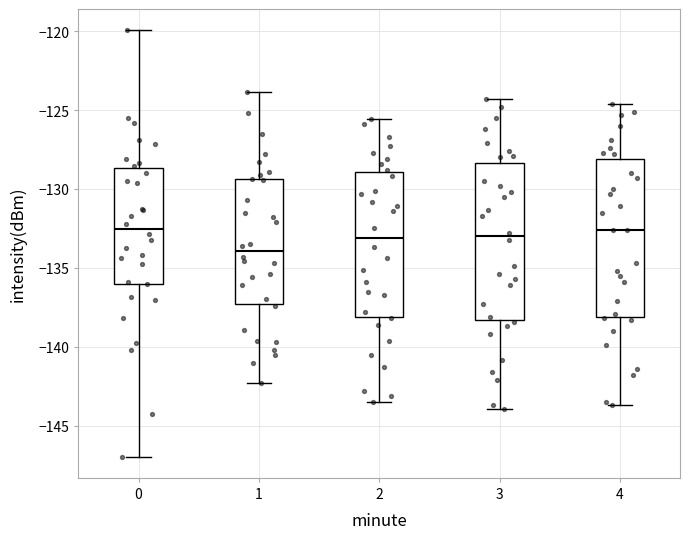

Where is the lower edge of the box at x = 3 on the y-axis? The values are not printed on the chart, so give them approximately, as read against the axis.

-138.5